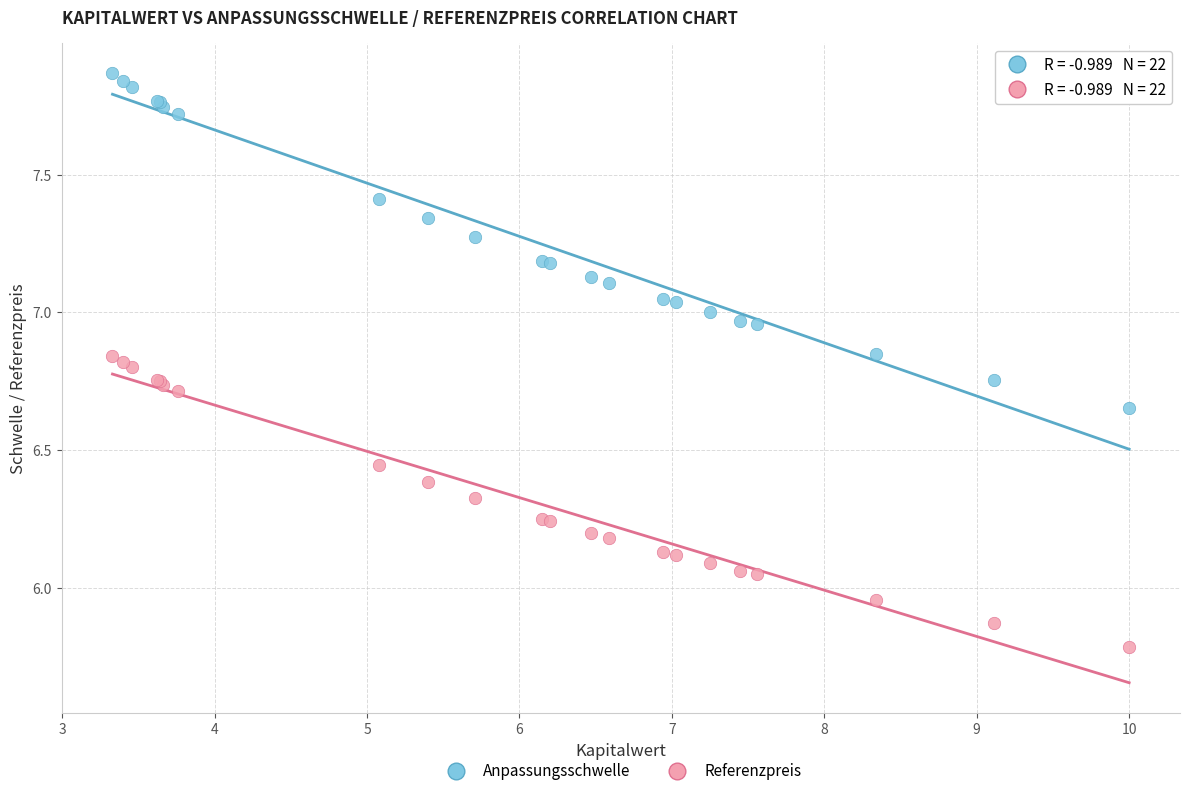

Which series has the widest spread of Y values?

Anpassungsschwelle